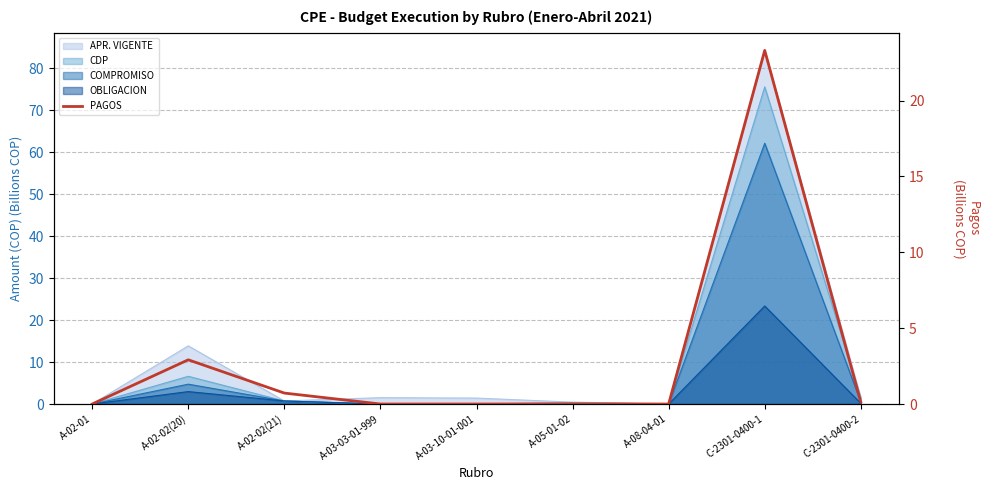

How many data points are above 0?

5